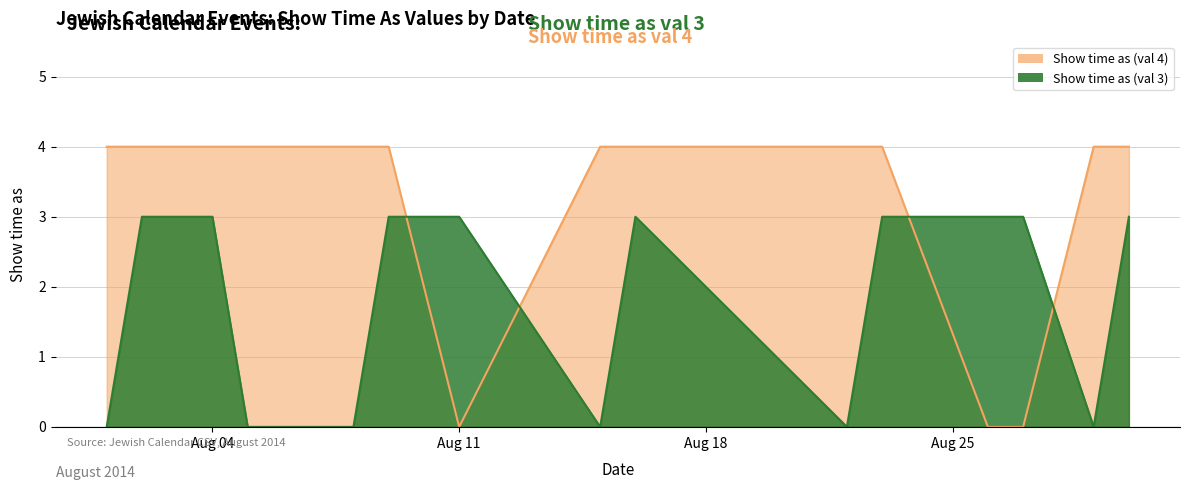

Which has a higher value, 23/8/2014 or 27/8/2014?

23/8/2014